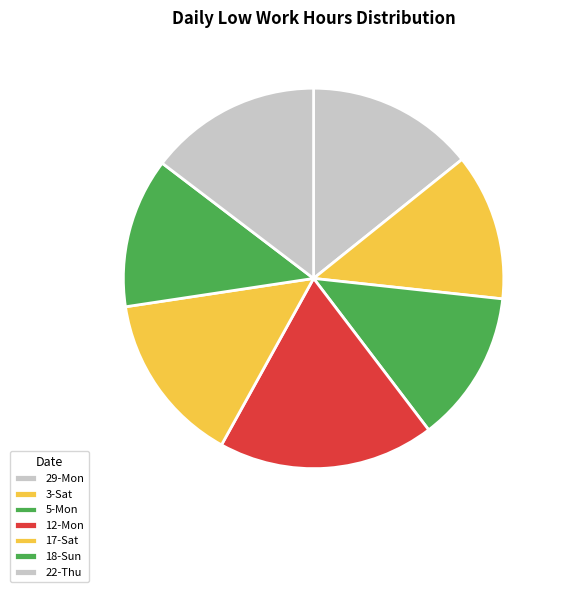

What percentage is the 22-Thu slice, to the nearest percent?

15%